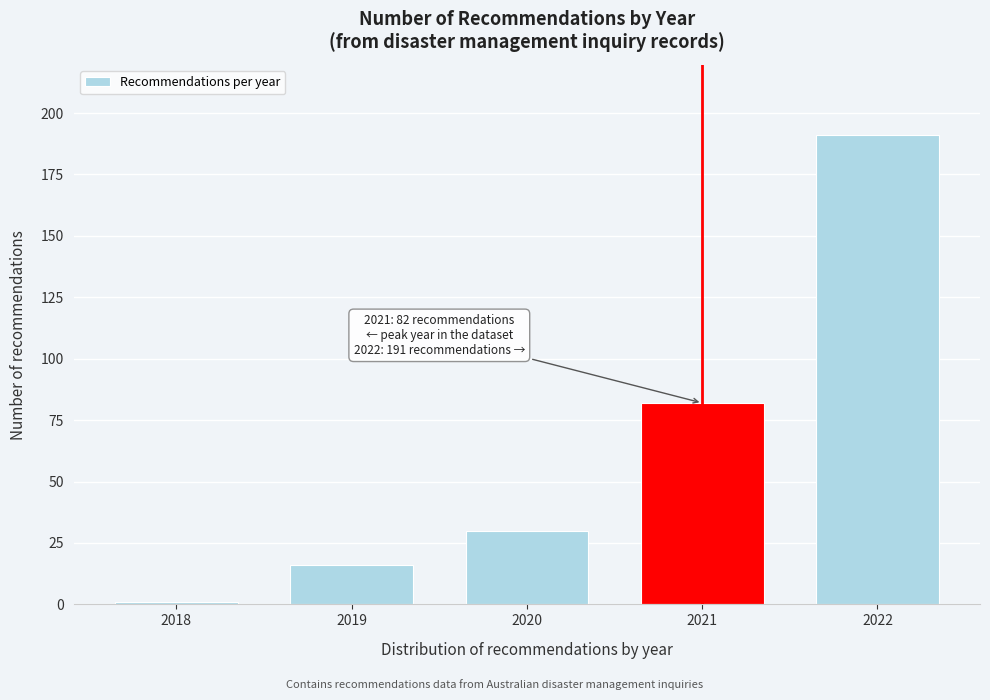

Reading left to right, list all the values displayed in this chart.

1	16	30	82	191